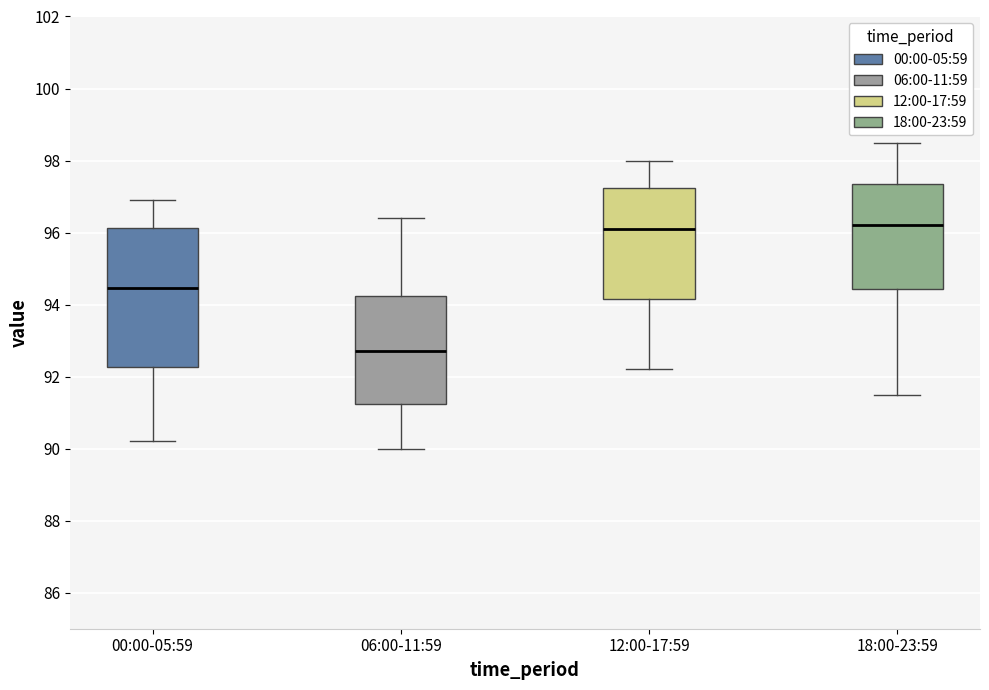

Reading left to right, transcribe this box plot: for each box, give where its median line is, the range the box spans, and where its two whiskers end, as read against the y-axis. The values are not printed on the chart, so give them approximately, as read against the axis.

00:00-05:59: median 94.4, box 92.2 to 96.2, whiskers 90.2 to 97.0
06:00-11:59: median 92.8, box 91.2 to 94.2, whiskers 90.0 to 96.4
12:00-17:59: median 96.2, box 94.2 to 97.2, whiskers 92.2 to 98.0
18:00-23:59: median 96.2, box 94.4 to 97.4, whiskers 91.6 to 98.6